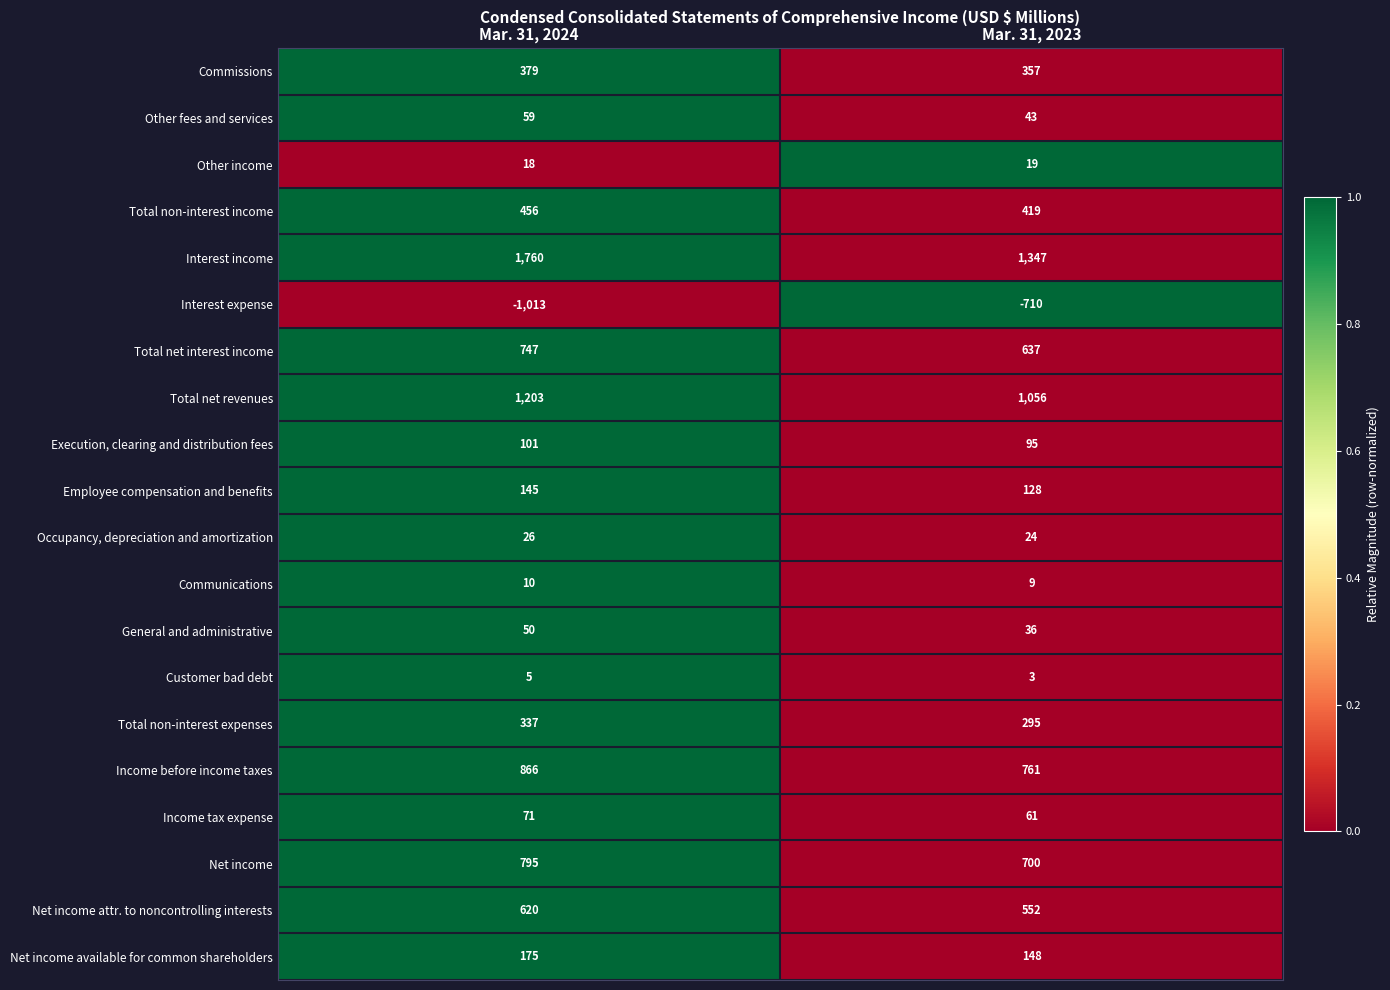

The value of Other fees and services at Mar. 31, 2023 is 43. True or false?

True